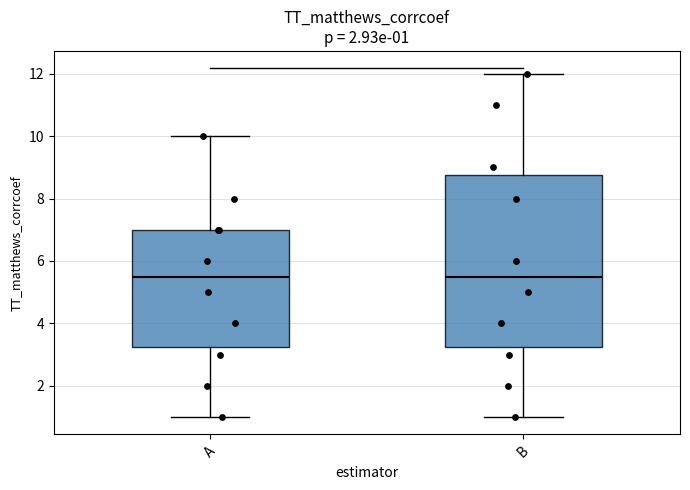

Which box is the tallest, from its lower edge to its upper edge?

B